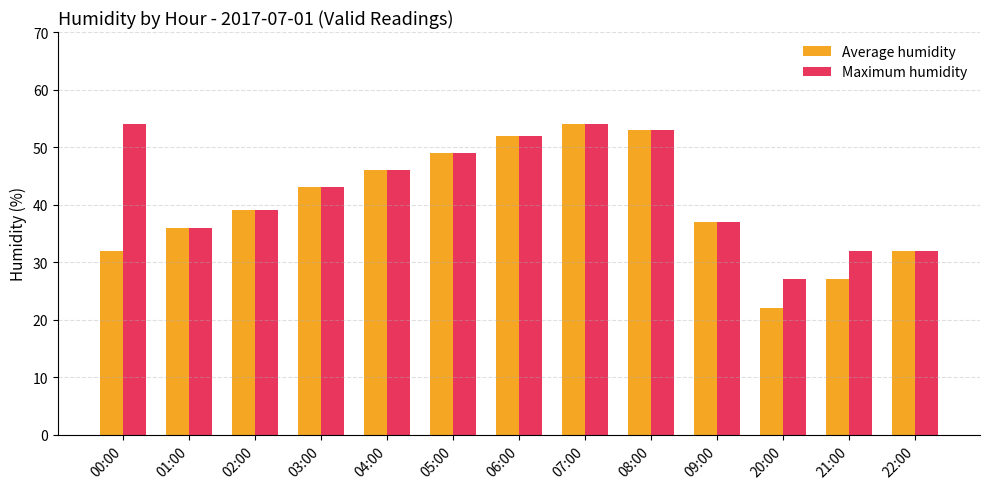

What is the difference between the Maximum humidity values at 09:00 and 02:00?

2